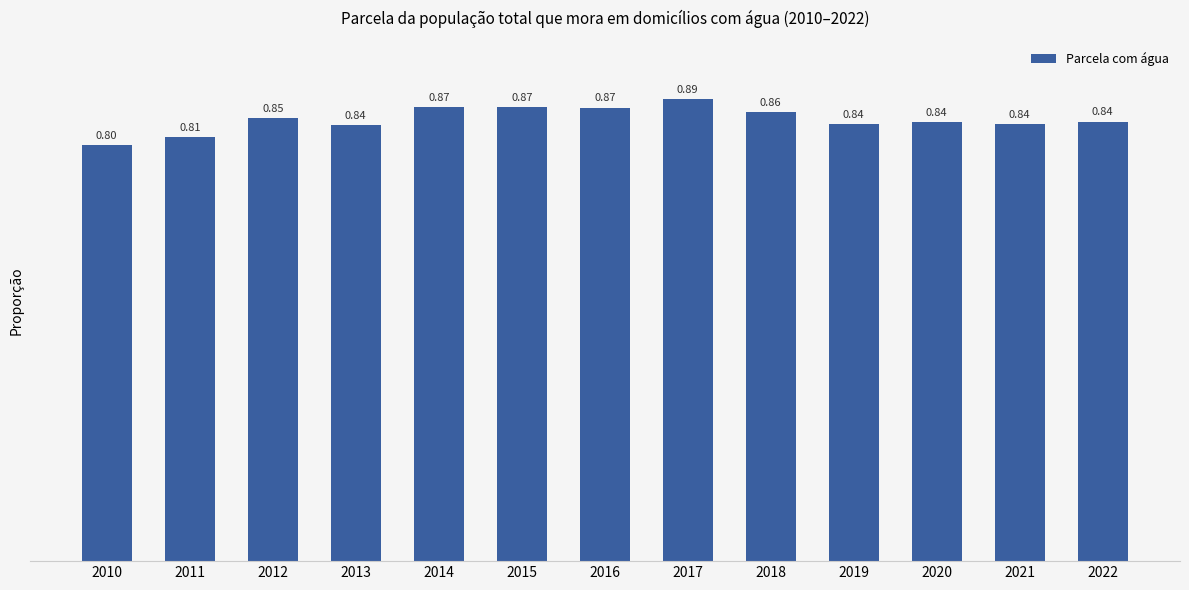

What is the sum of all values?

11.0